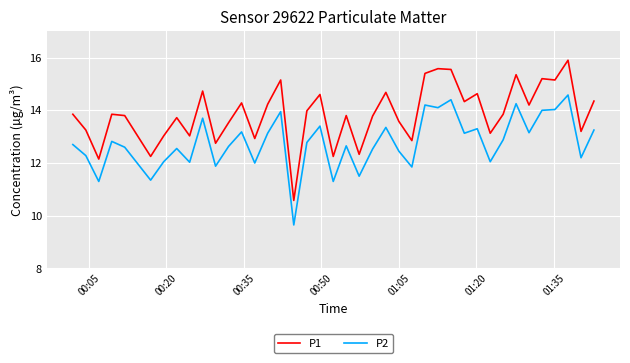

Does the chart display data point markers on the line(s)?

No